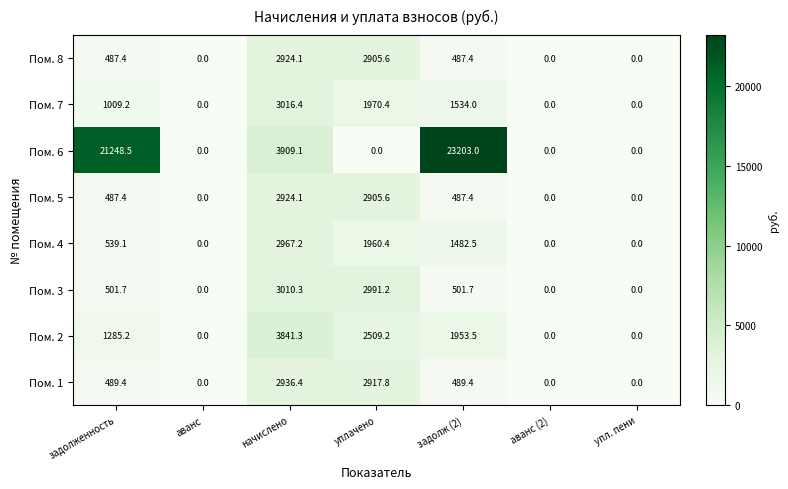

Which series has the largest total across all categories?

Пом. 6